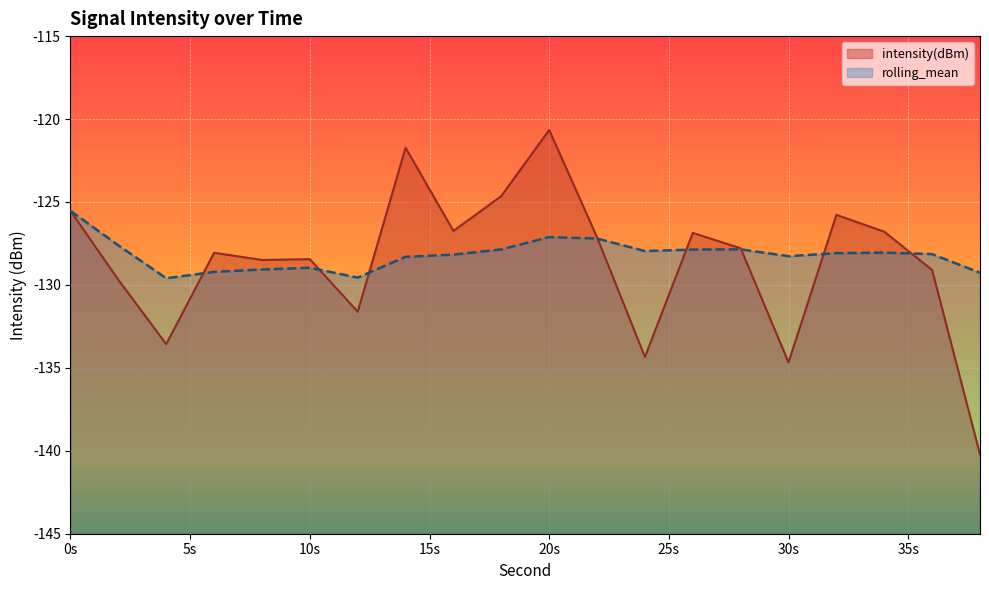

What are all the series names shown in the legend?

intensity(dBm), rolling_mean